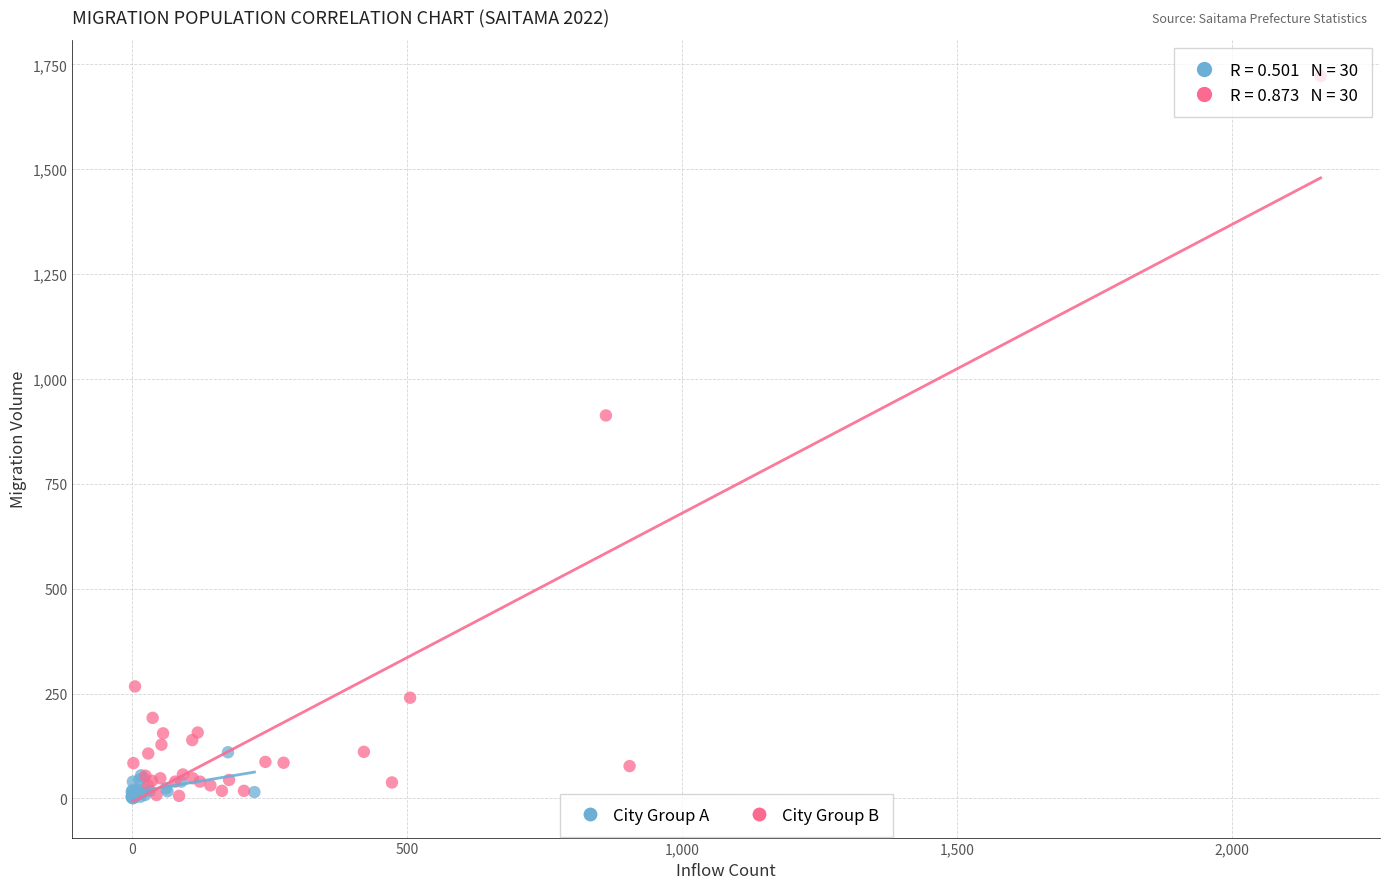

Which series has the largest Y range (max minus min)?

City Group B